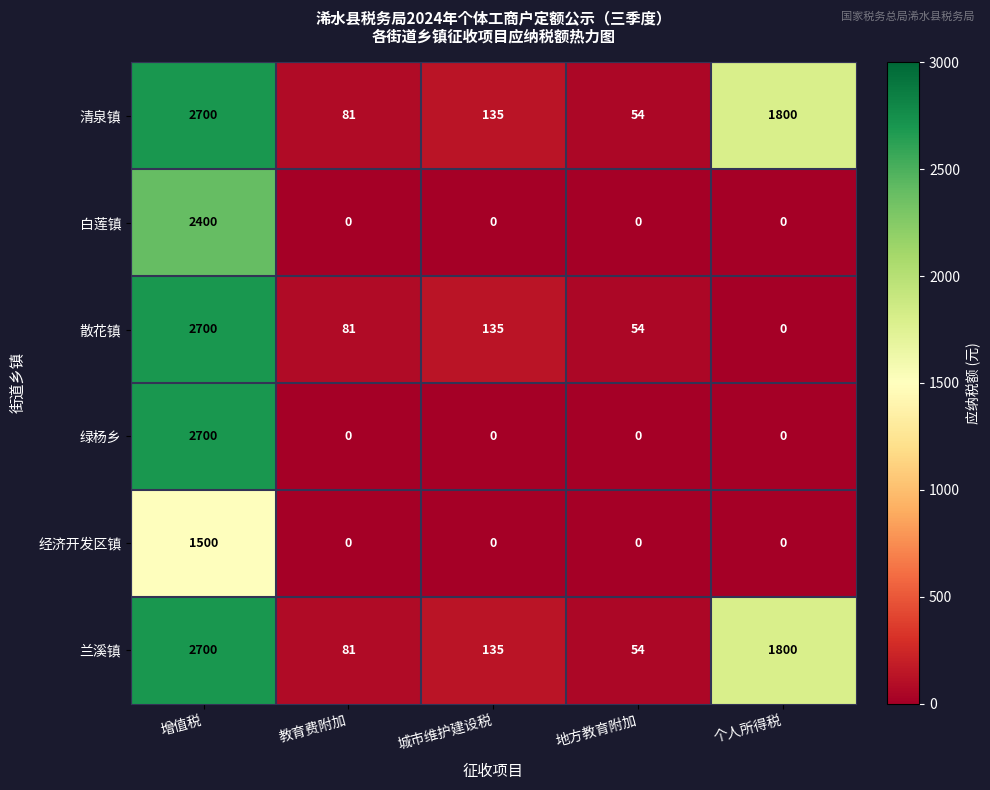

The value of 白莲镇 at 个人所得税 is -1627. True or false?

False